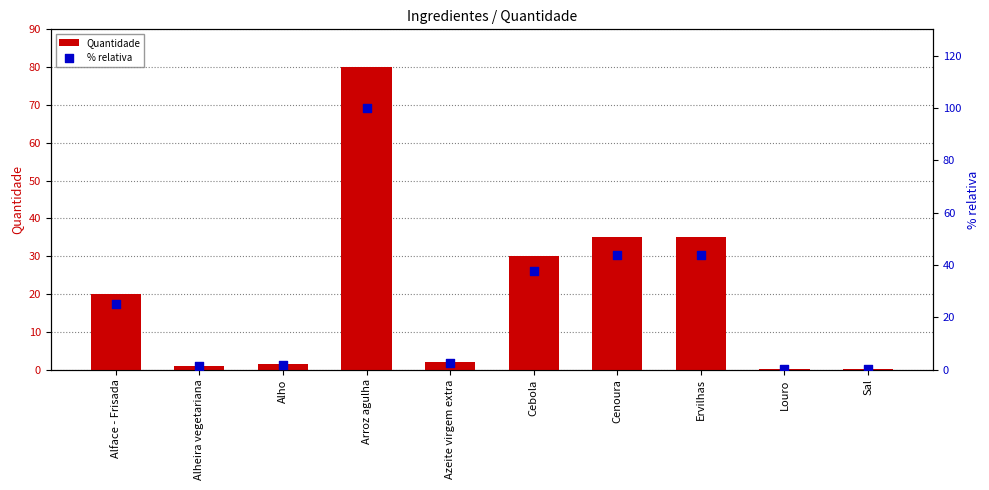

What is the total value across all series at Arroz agulha?

180.0